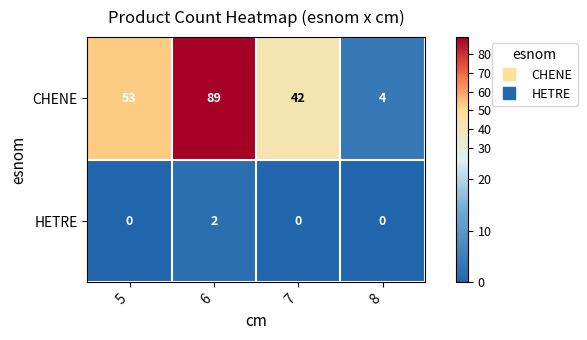

At 6, list the series in order from largest to smallest.

CHENE, HETRE